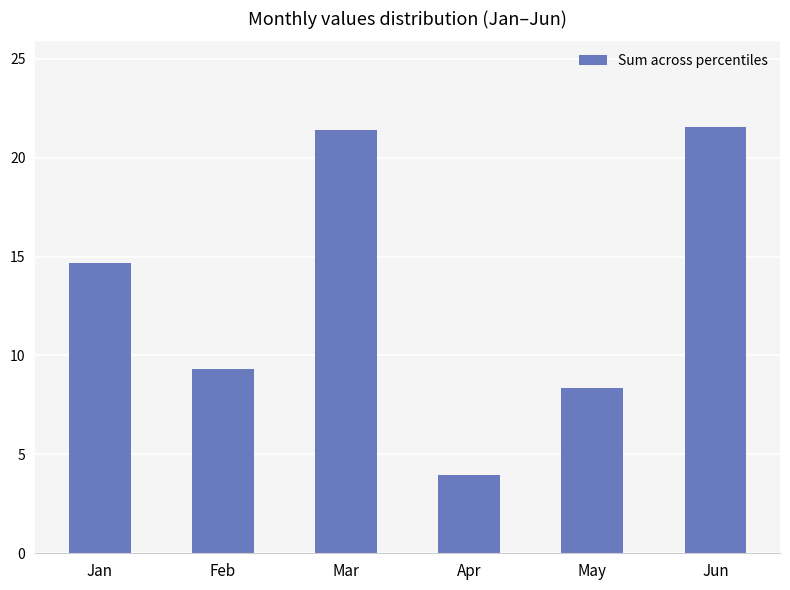

How many bars are there in total?

6